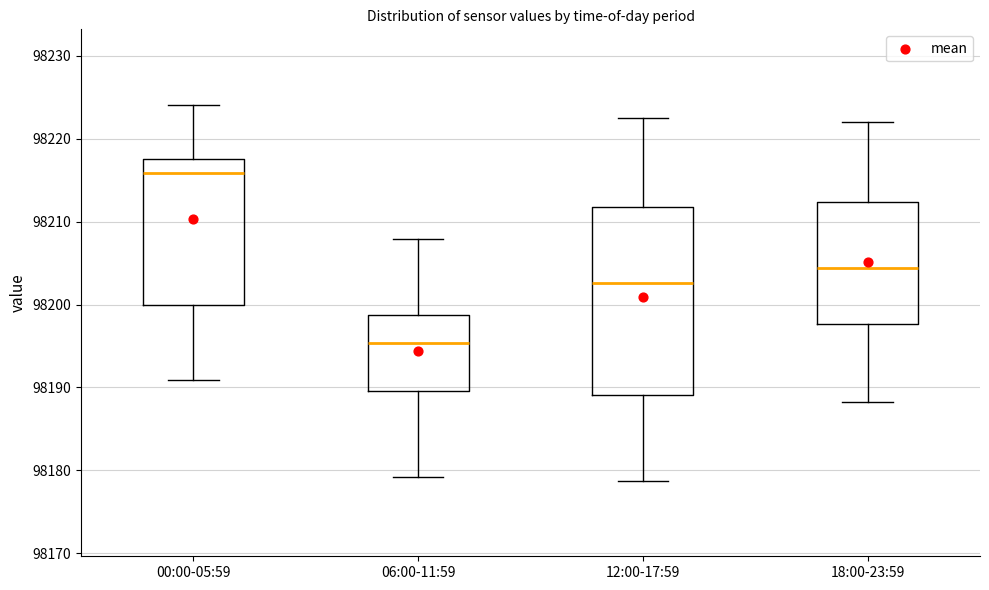

Reading left to right, read every box against the y-axis: the position of its median line, the range the box covers, and the ends of its whiskers. The values are not printed on the chart, so give them approximately, as read against the axis.

00:00-05:59: median 98216, box 98200 to 98218, whiskers 98191 to 98224
06:00-11:59: median 98195, box 98190 to 98199, whiskers 98179 to 98208
12:00-17:59: median 98203, box 98189 to 98212, whiskers 98179 to 98223
18:00-23:59: median 98204, box 98198 to 98212, whiskers 98188 to 98222